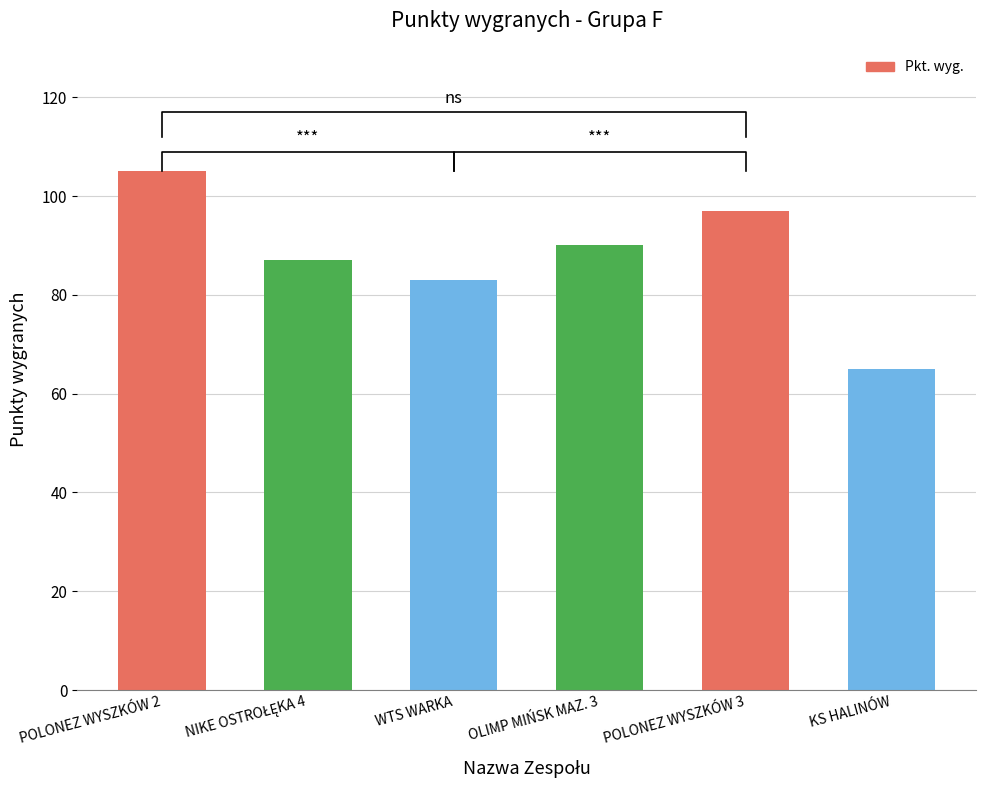

Reading left to right, list all the values displayed in this chart.

POLONEZ WYSZKÓW 2=105	NIKE OSTROŁĘKA 4=87	WTS WARKA=83	OLIMP MIŃSK MAZ. 3=90	POLONEZ WYSZKÓW 3=97	KS HALINÓW=65